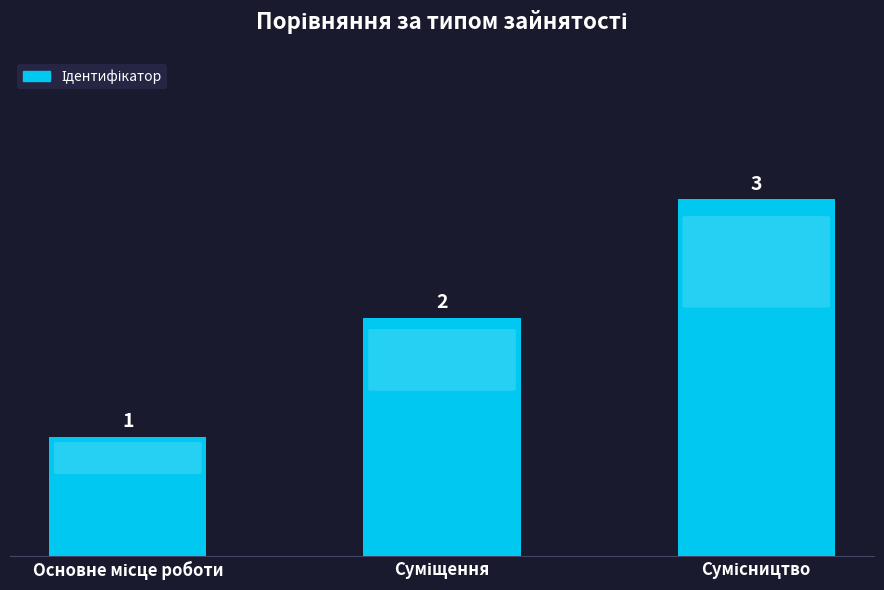

What is the sum of all values?

6